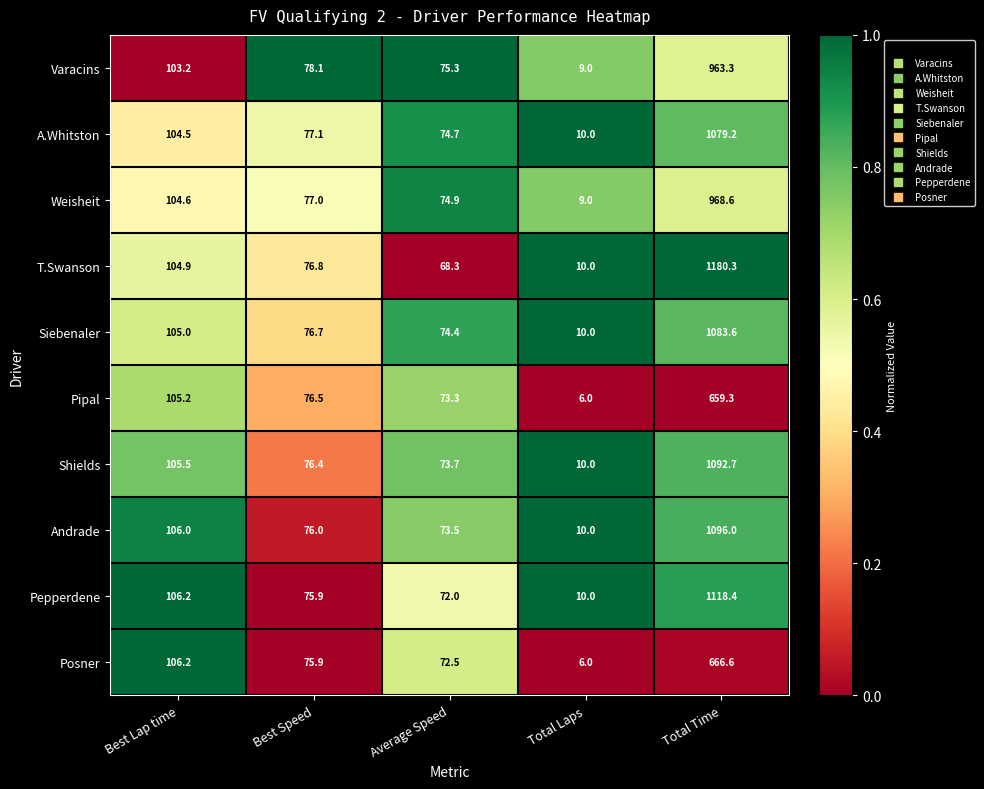

What is the lowest value of the Weisheit series?

9.0